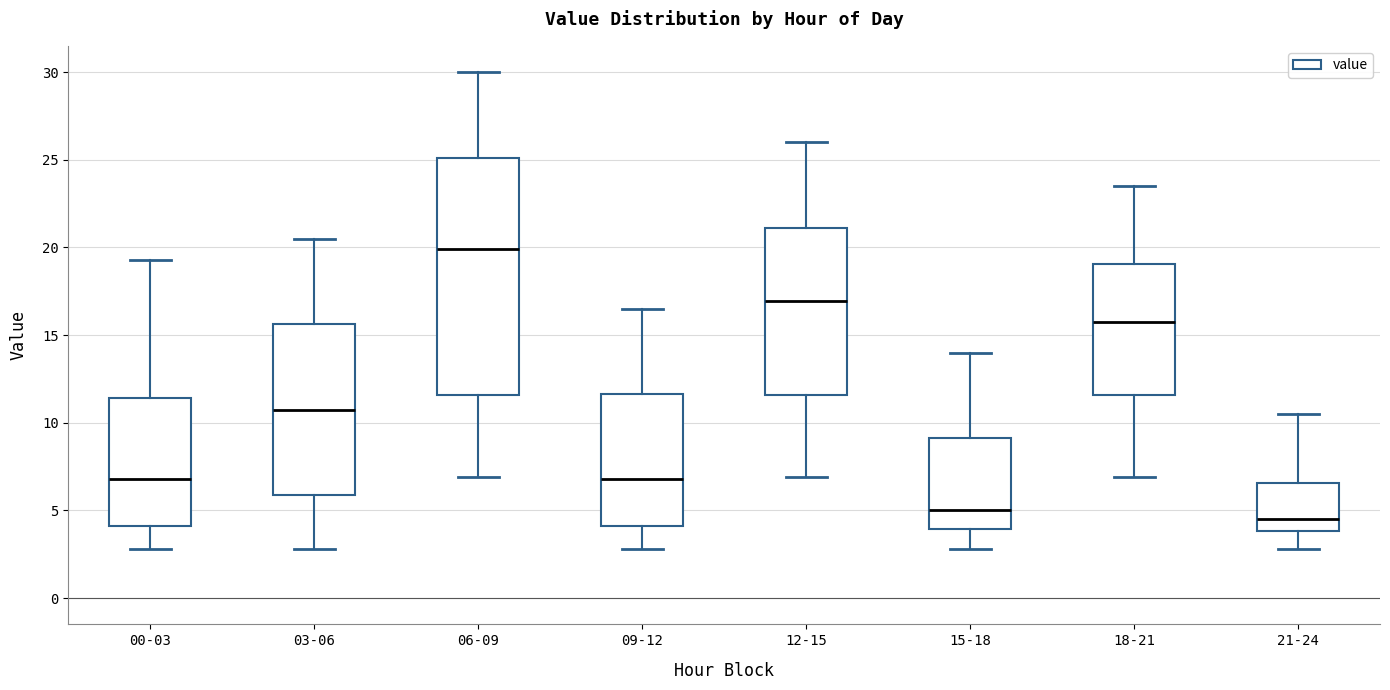

Where is the lower edge of the box for 03-06 on the y-axis? The values are not printed on the chart, so give them approximately, as read against the axis.

6.0